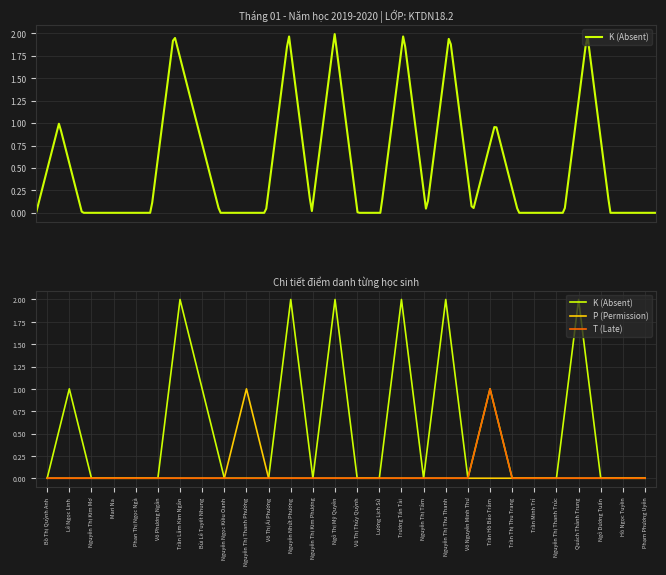

Is the value of T (Late) at Nguyễn Ngọc Kiều Oanh greater than the value of K (Absent) at Trần Thị Thu Trang?

No